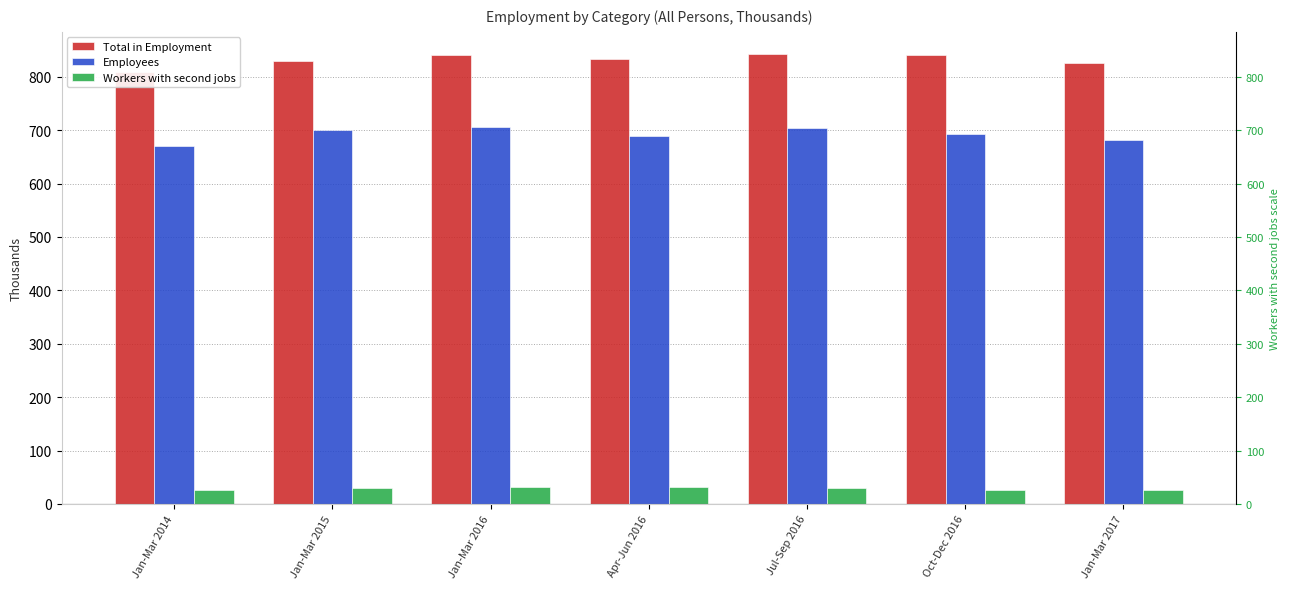

Reading left to right, extract all data points from this chart.

Total in Employment: 809	830	840	834	842	841	826
Employees: 670	701	706	689	705	692	681
Workers with second jobs: 27	29	32	31	29	27	26